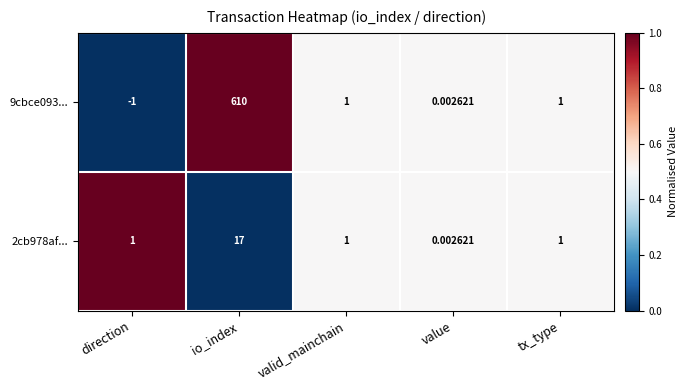

At how many categories does at least one series exceed 0?

5